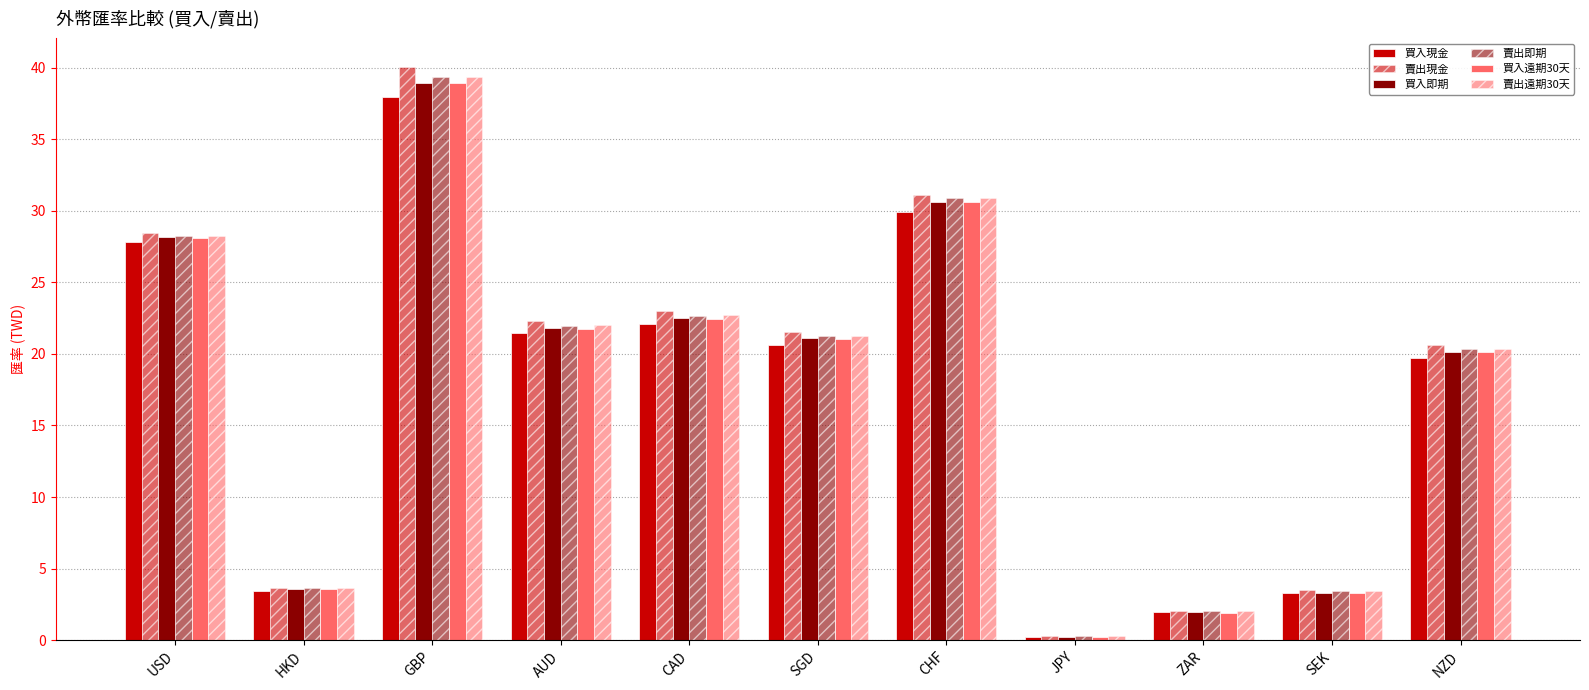

List the labels in order of 買入現金 value, smallest first.

JPY, ZAR, SEK, HKD, NZD, SGD, AUD, CAD, USD, CHF, GBP